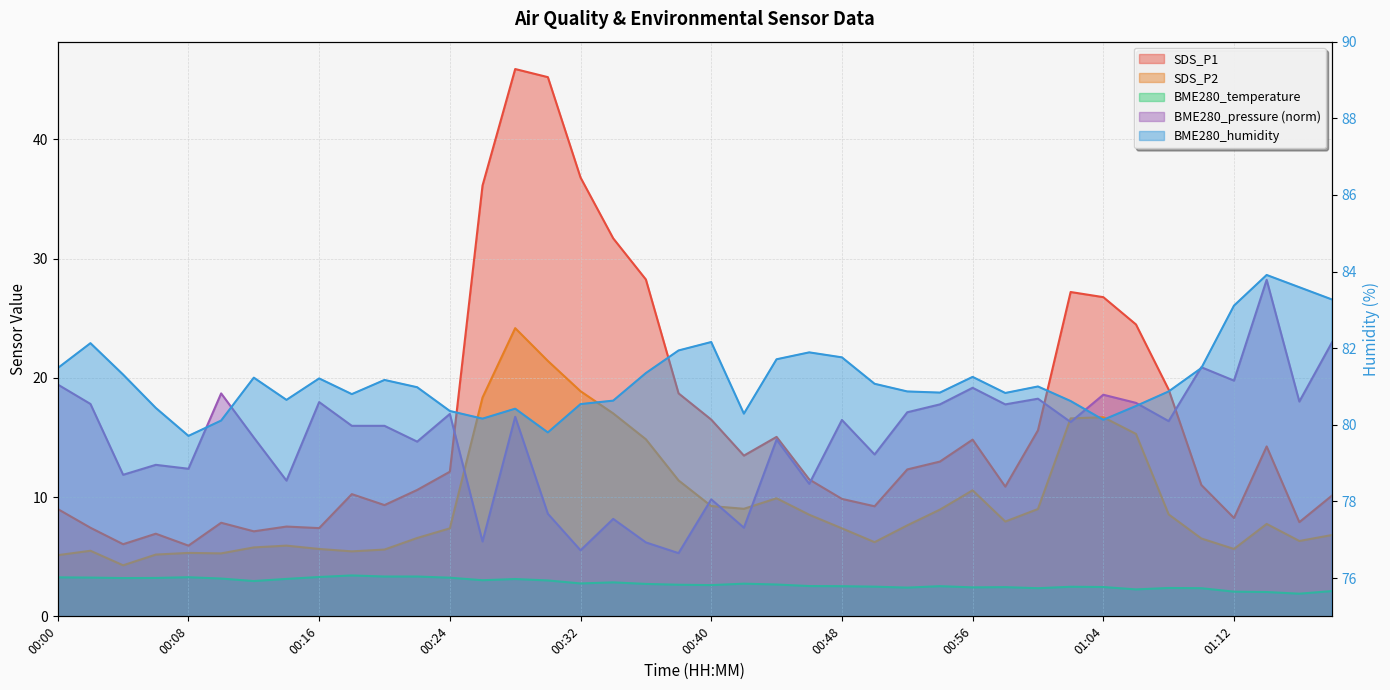

What is the highest value of the SDS_P1 series?

45.9